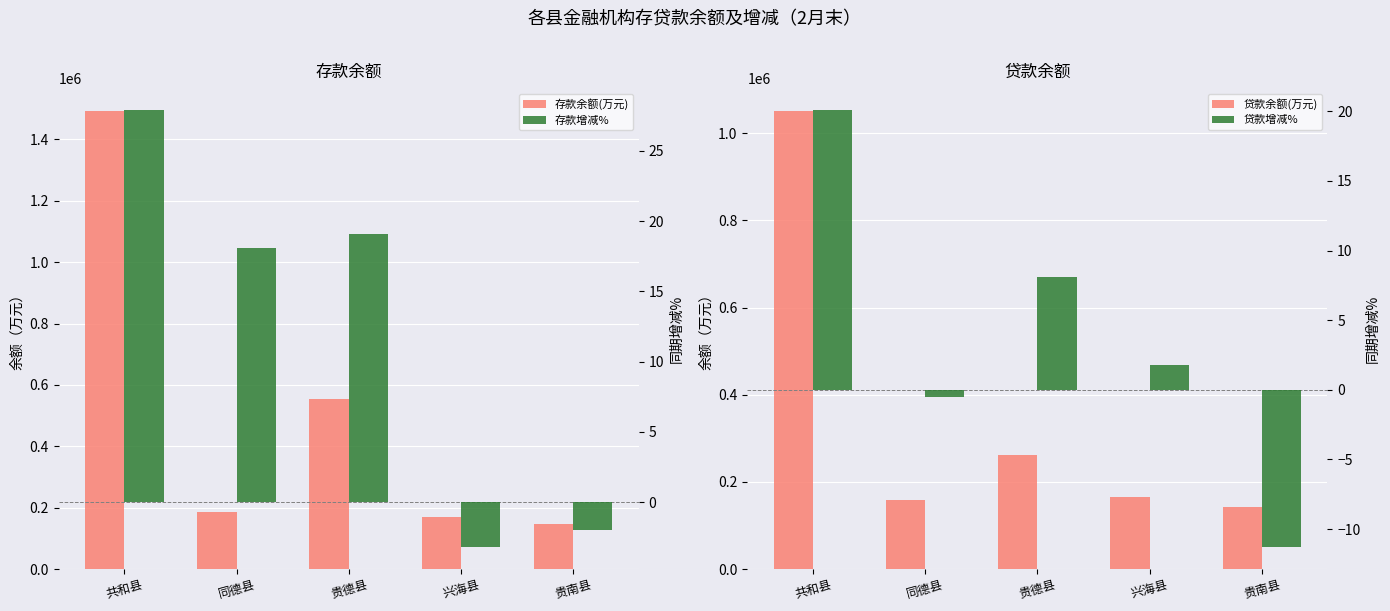

Reading left to right, transcribe all the data shown in this chart.

存款余额(万元): 1492493.0	184366.0	552514.0	168222.0	146763.0
贷款余额(万元): 1051168.0	159111.0	260622.0	165966.0	143086.0
存款增减%: 27.9	18.1	19.1	-3.2	-2.0
贷款增减%: 20.1	-0.5	8.1	1.8	-11.3